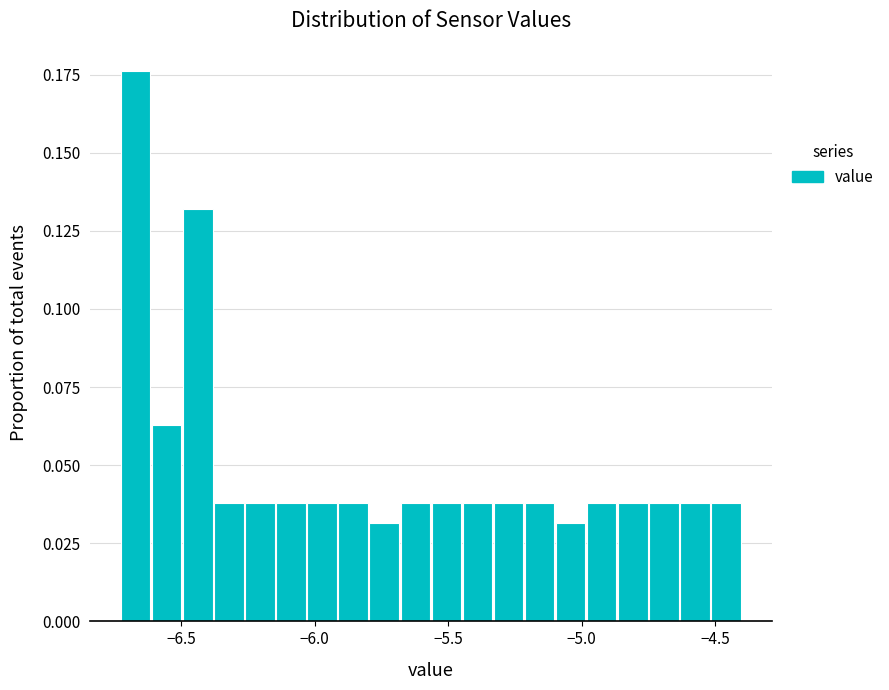

Around what value on the x-axis is the tallest bar? Give the approximate position of its centre, as read against the axis.

-6.65